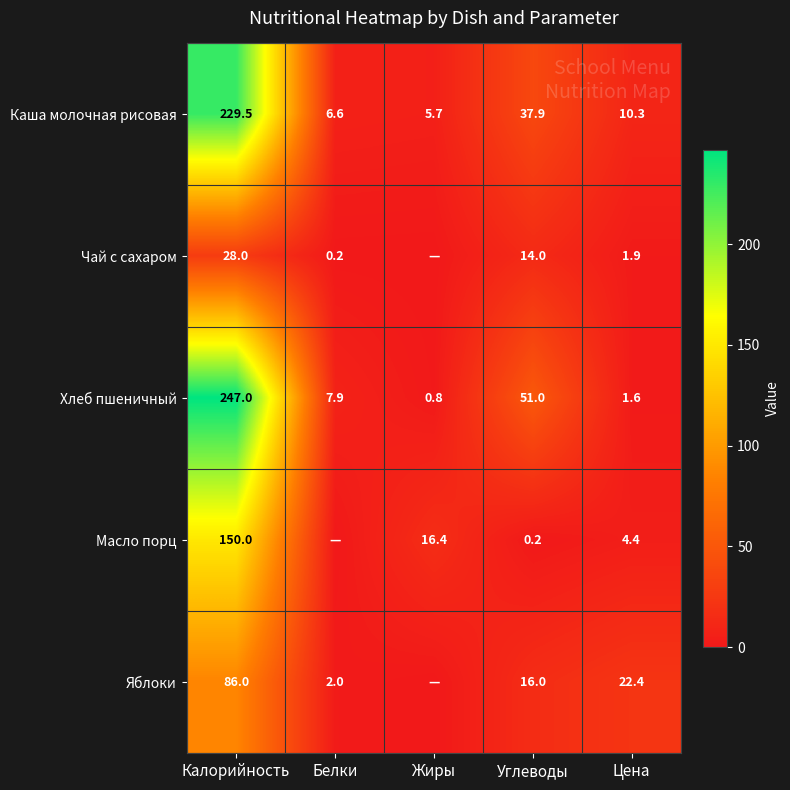

At which label is Хлеб пшеничный closest to 123?

Углеводы